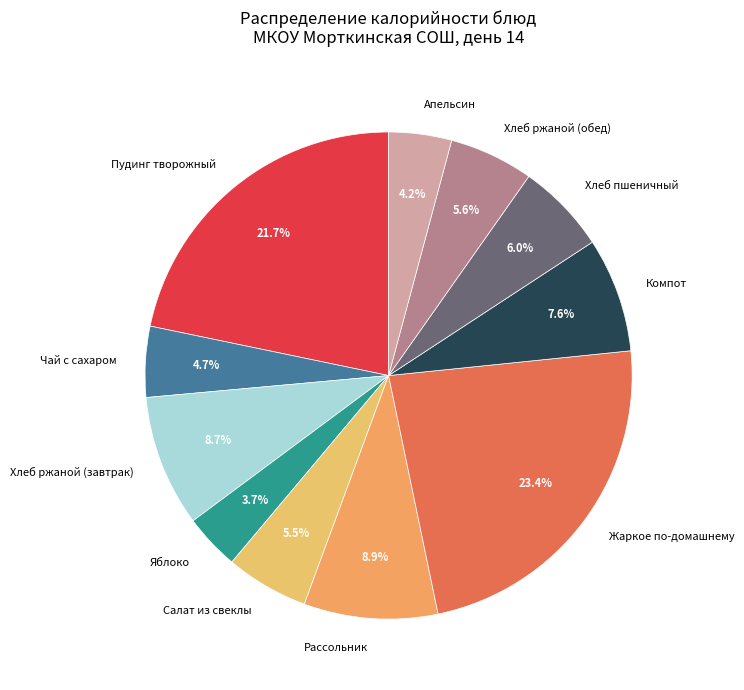

Is Салат из свеклы the majority of the pie?

No